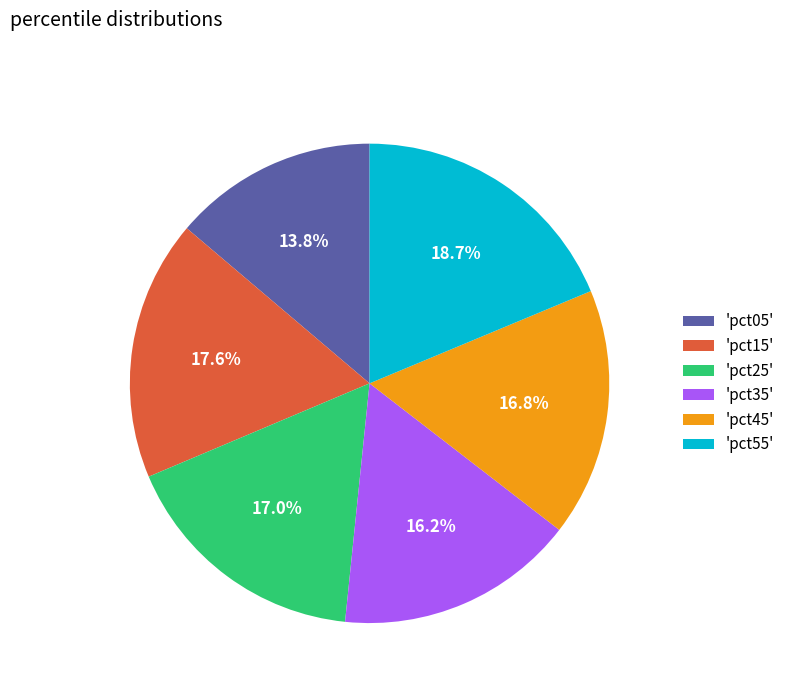

How many segments does this pie chart have?

6